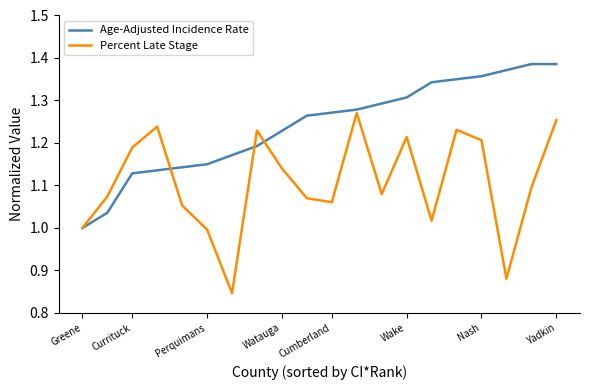

Which series has the widest spread of values?

Percent Late Stage